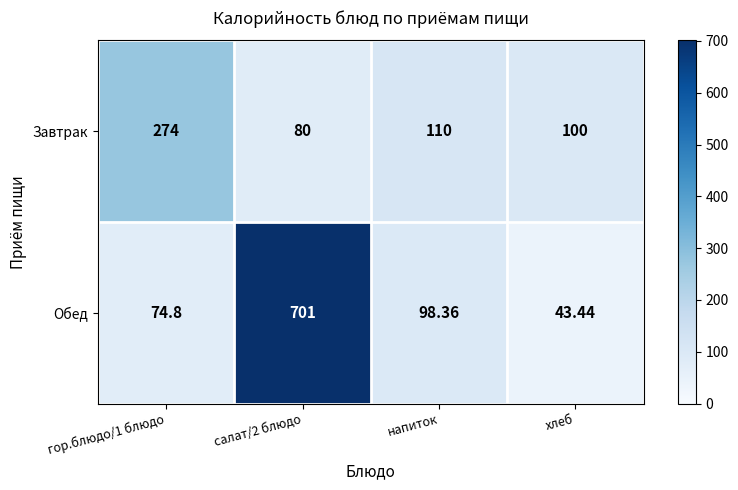

At which label is Завтрак closest to 177?

напиток